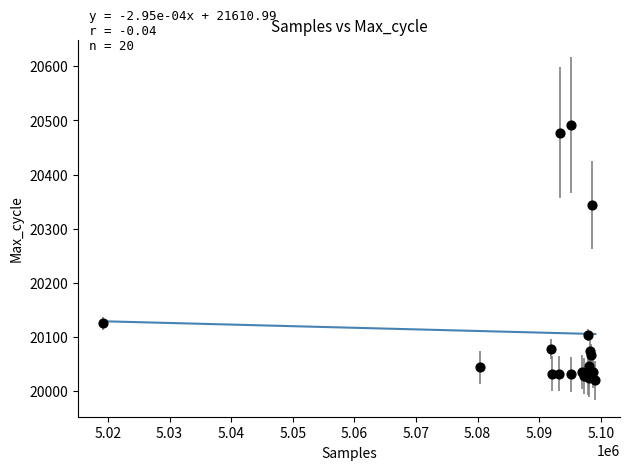

What Y value in the scatter plot is closest to 20256?

20343